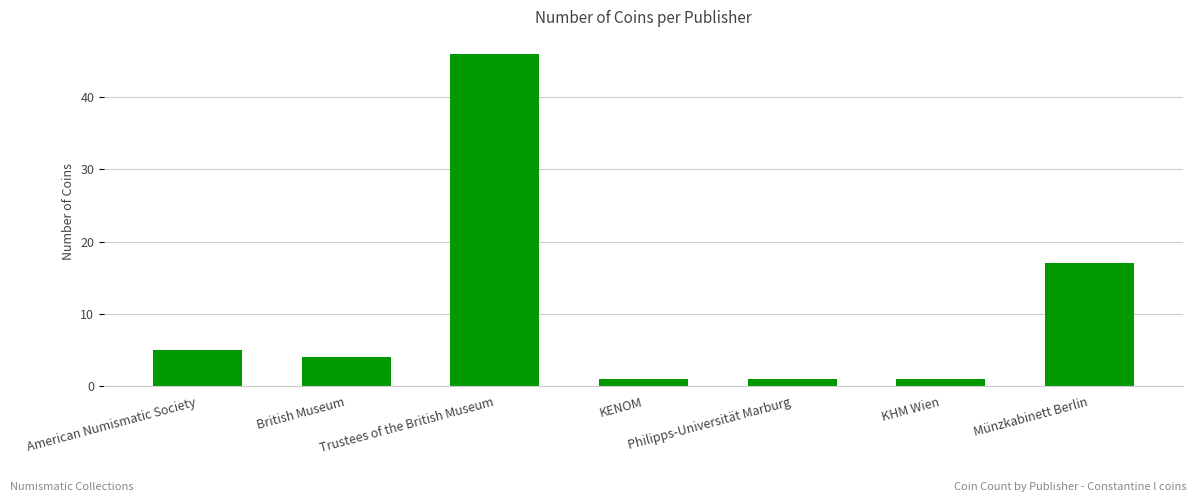

Count the number of data series in this chart.

1